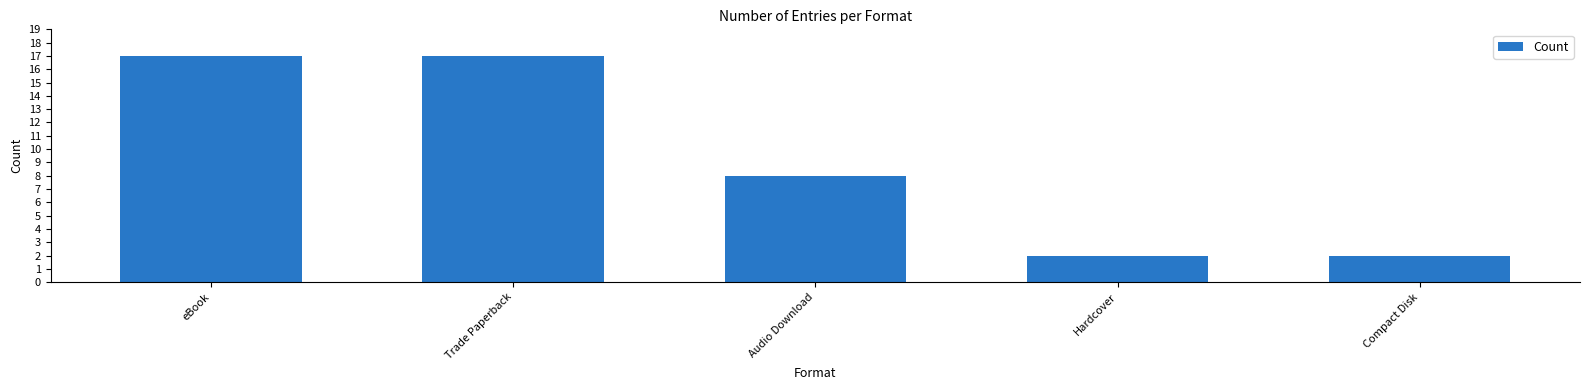

The value at Hardcover is 1. True or false?

False